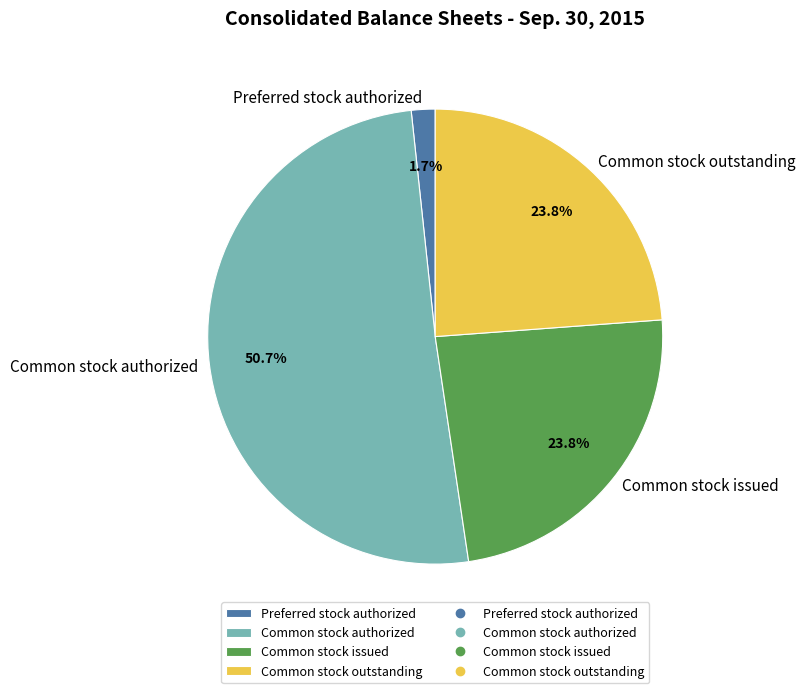

How many segments does this pie chart have?

4